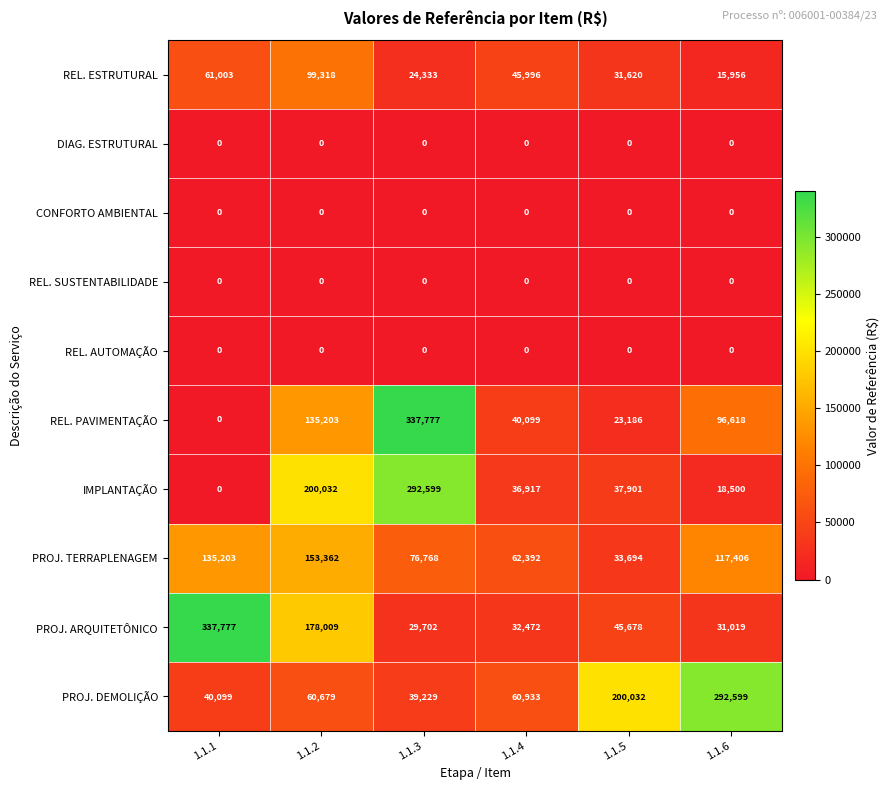

True or false: PROJ. ARQUITETÔNICO has a value of 337777 at 1.1.1.

True